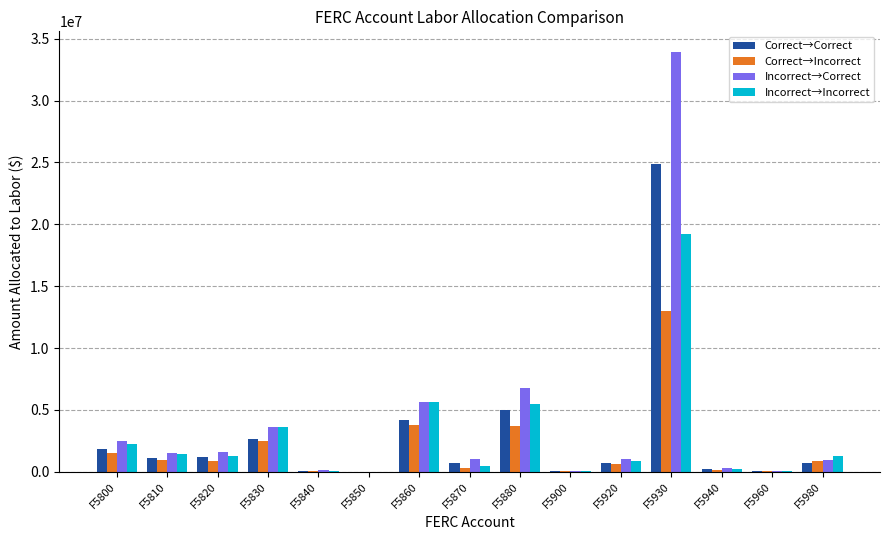

The value of Incorrect→Incorrect at F5960 is 59688.3. True or false?

True